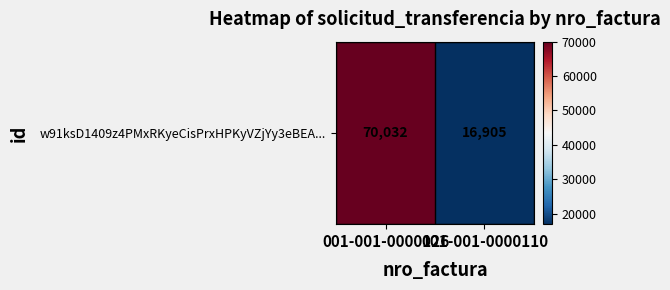

What is the sum of all values?

86937